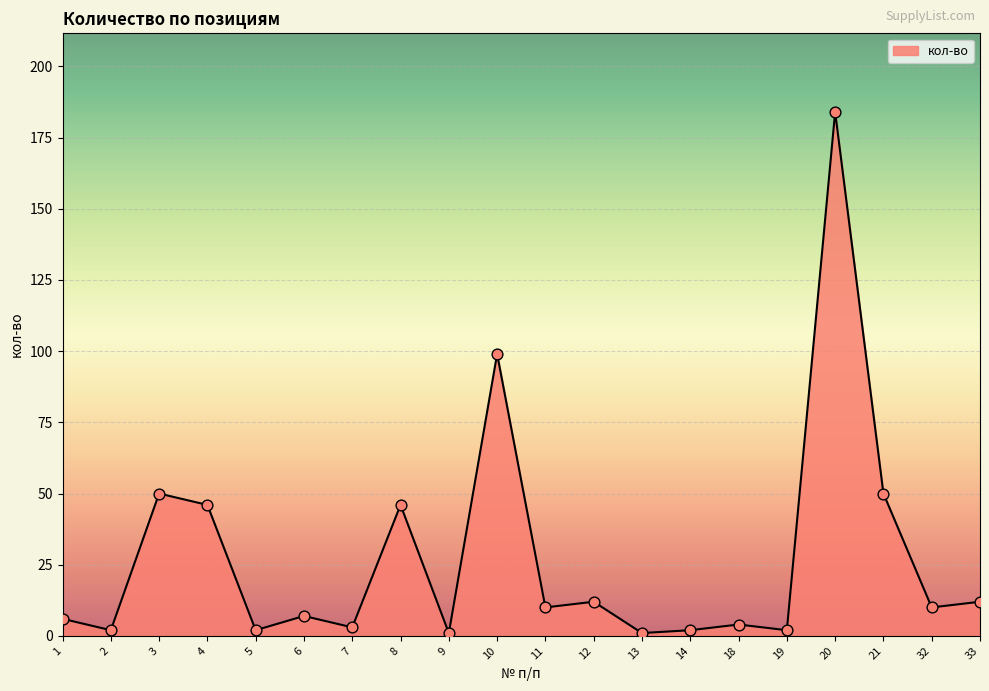

Which has a higher value, 10 or 18?

10